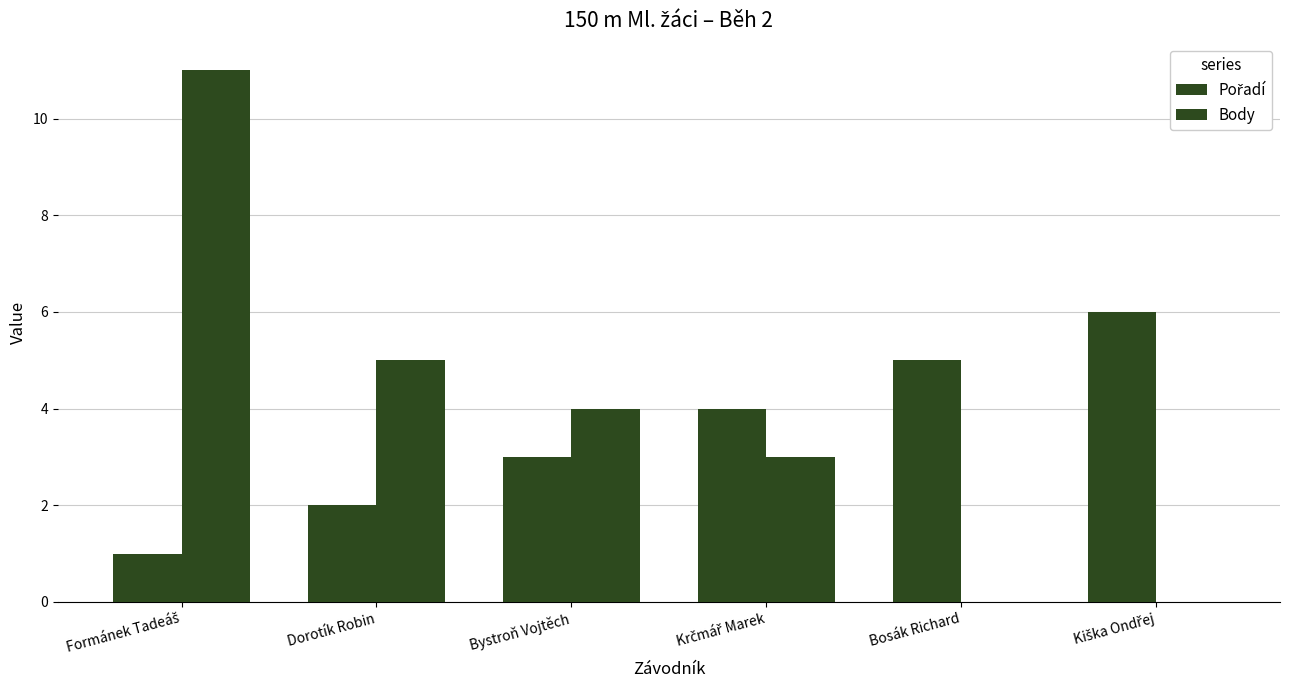

What is the total value across all series at Bosák Richard?

5